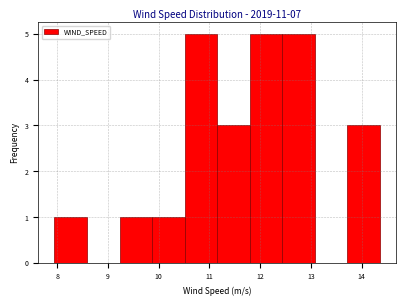

Reading left to right, transcribe this chart: for each bar, give the range it covers on the x-axis and its height. Neither the bar edges nor the heights are printed on the chart, so give them approximately, as read against the axes.

7.9 to 8.6: 1
8.6 to 9.2: 0
9.2 to 9.9: 1
9.9 to 10.5: 1
10.5 to 11.2: 5
11.2 to 11.8: 3
11.8 to 12.4: 5
12.4 to 13.1: 5
13.1 to 13.7: 0
13.7 to 14.4: 3